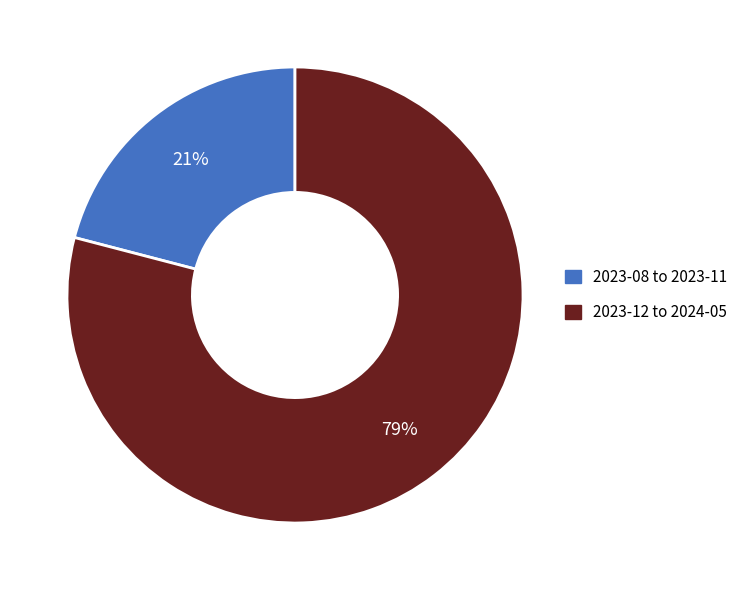

To the nearest percent, what is the difference between the largest and smallest slice percentages?

58%